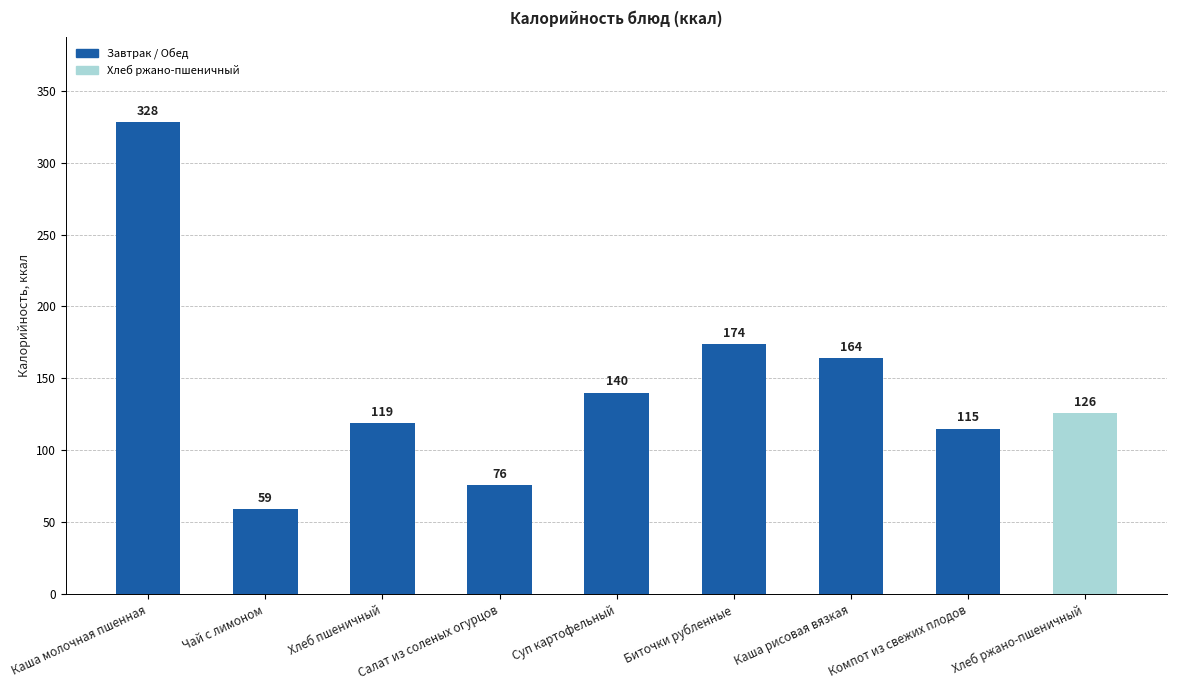

How many distinct data groups are displayed?

1